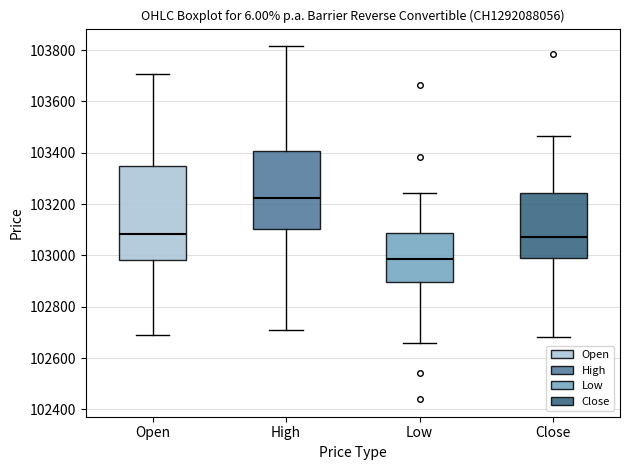

Reading left to right, read every box against the y-axis: the position of its median line, the range the box covers, and the ends of its whiskers. The values are not printed on the chart, so give them approximately, as read against the axis.

Open: median 103080, box 102980 to 103340, whiskers 102700 to 103700
High: median 103220, box 103100 to 103400, whiskers 102720 to 103820
Low: median 102980, box 102900 to 103080, whiskers 102660 to 103240
Close: median 103080, box 103000 to 103240, whiskers 102680 to 103460